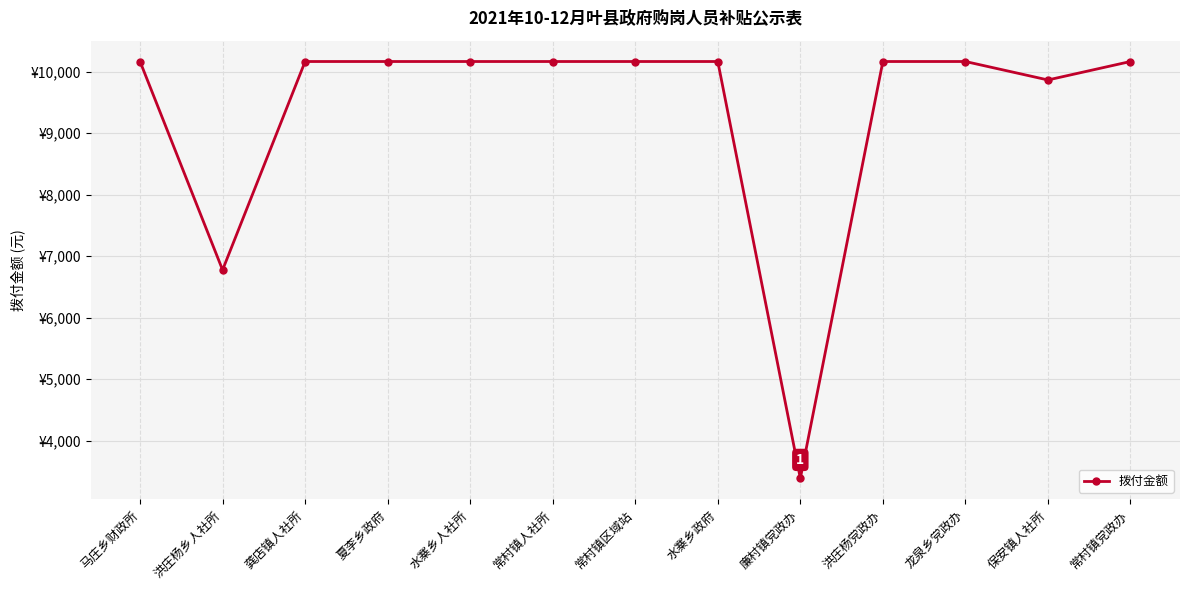

True or false: the data has more than 0 interior local peaks.

False